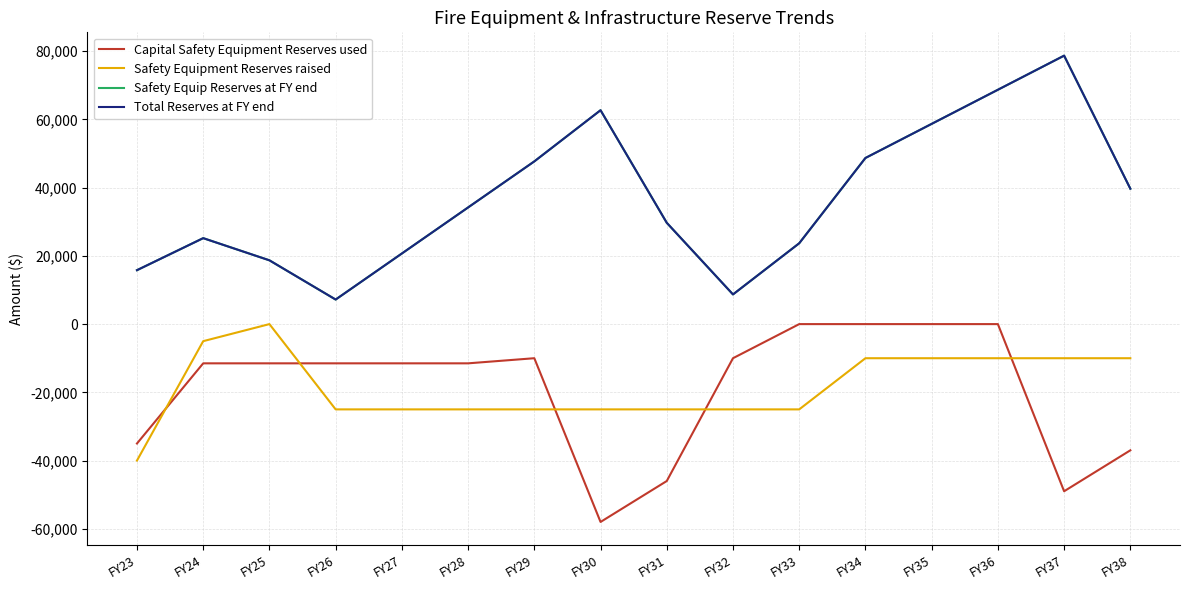

Reading left to right, what are all the values shown in this chart?

Capital Safety Equipment Reserves used: FY23=-35000.0	FY24=-11500.0	FY25=-11500.0	FY26=-11500.0	FY27=-11500.0	FY28=-11500.0	FY29=-10000.0	FY30=-58000.0	FY31=-46000.0	FY32=-10000.0	FY33=0.0	FY34=0.0	FY35=0.0	FY36=0.0	FY37=-49000.0	FY38=-37000.0
Safety Equipment Reserves raised: FY23=-40000.0	FY24=-5000.0	FY25=0.0	FY26=-25000.0	FY27=-25000.0	FY28=-25000.0	FY29=-25000.0	FY30=-25000.0	FY31=-25000.0	FY32=-25000.0	FY33=-25000.0	FY34=-10000.0	FY35=-10000.0	FY36=-10000.0	FY37=-10000.0	FY38=-10000.0
Safety Equip Reserves at FY end: FY23=15807.9	FY24=25199.0	FY25=18699.0	FY26=7199.0	FY27=20699.0	FY28=34199.0	FY29=47699.0	FY30=62699.0	FY31=29699.0	FY32=8699.0	FY33=23699.0	FY34=48699.0	FY35=58699.0	FY36=68699.0	FY37=78699.0	FY38=39699.0
Total Reserves at FY end: FY23=15807.9	FY24=25199.0	FY25=18699.0	FY26=7199.0	FY27=20699.0	FY28=34199.0	FY29=47699.0	FY30=62699.0	FY31=29699.0	FY32=8699.0	FY33=23699.0	FY34=48699.0	FY35=58699.0	FY36=68699.0	FY37=78699.0	FY38=39699.0